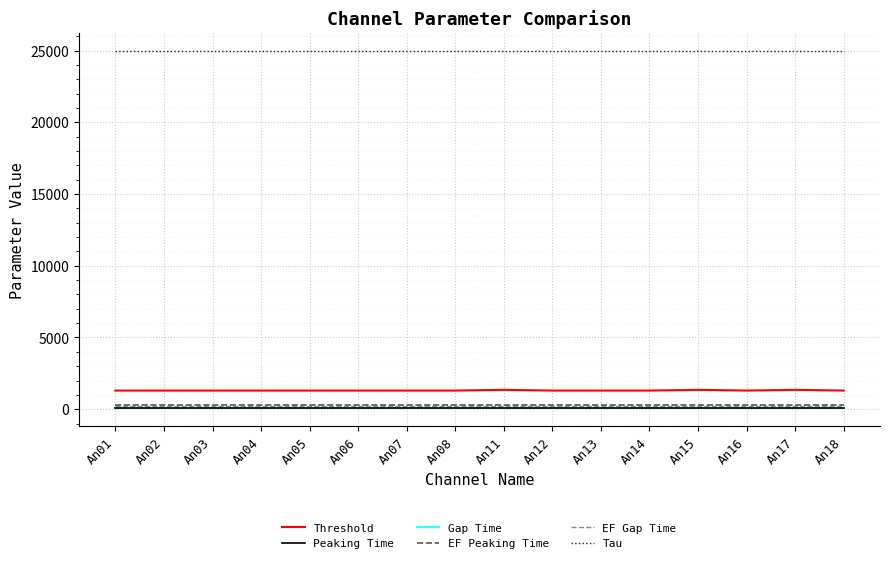

The value of Threshold at An07 is 1300. True or false?

True